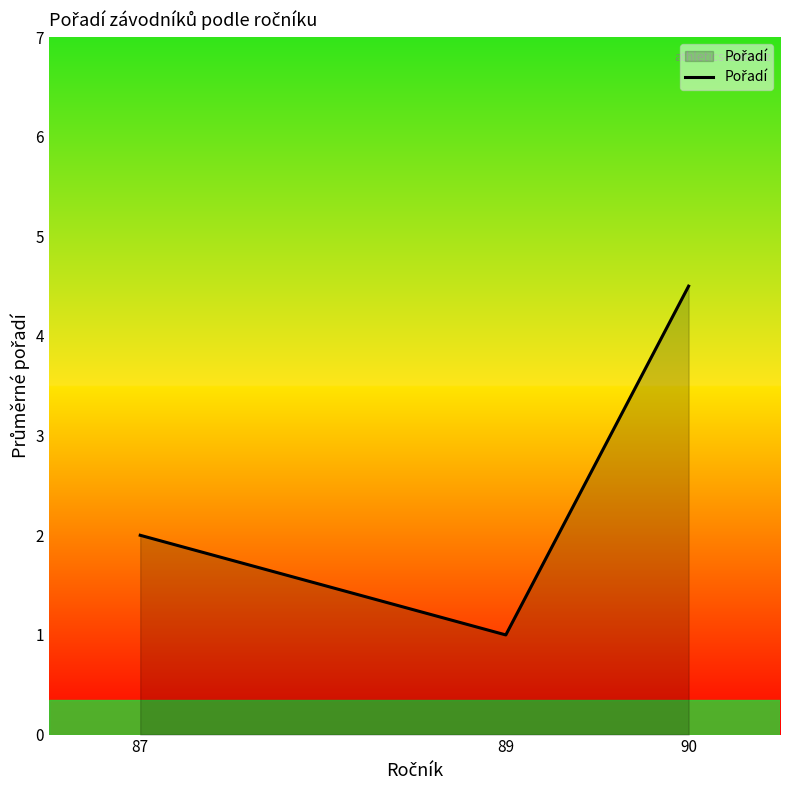

How many values are below 2?

1